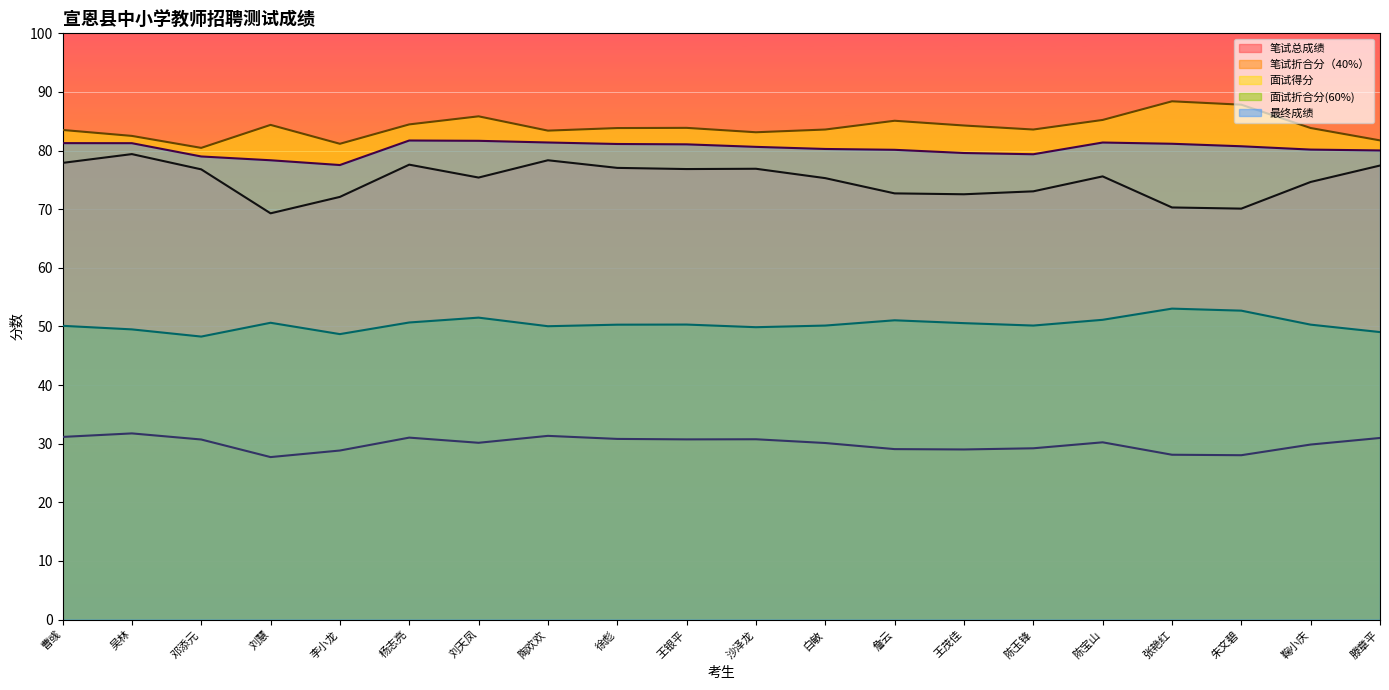

True or false: 面试折合分(60%) and 最终成绩 intersect in this chart.

False